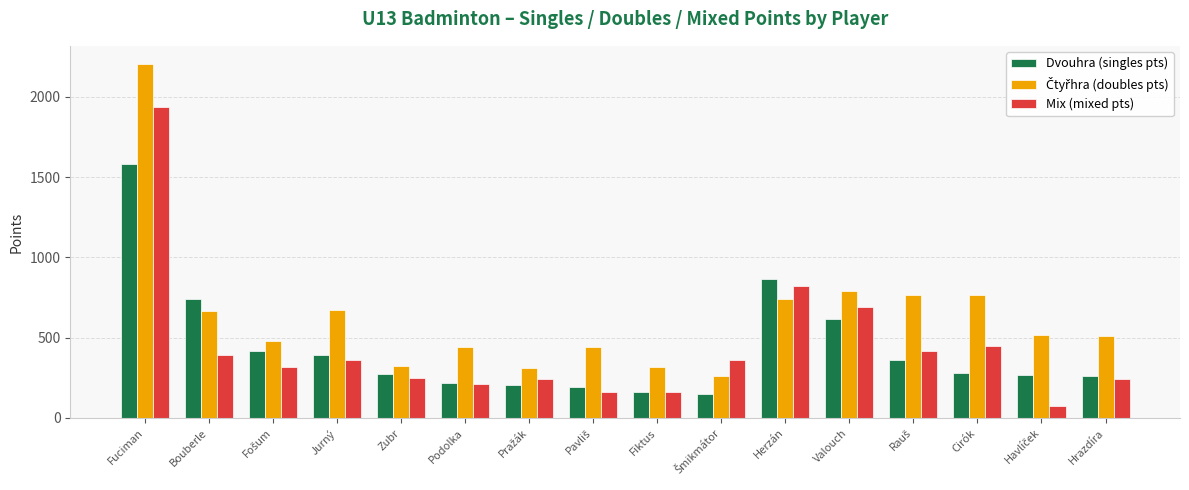

What is the average value of the Mix (mixed pts) series?

443